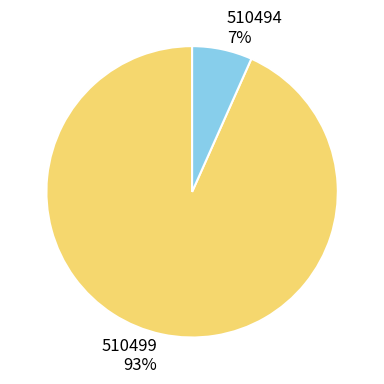

Which slice represents more than half of the pie?

510499